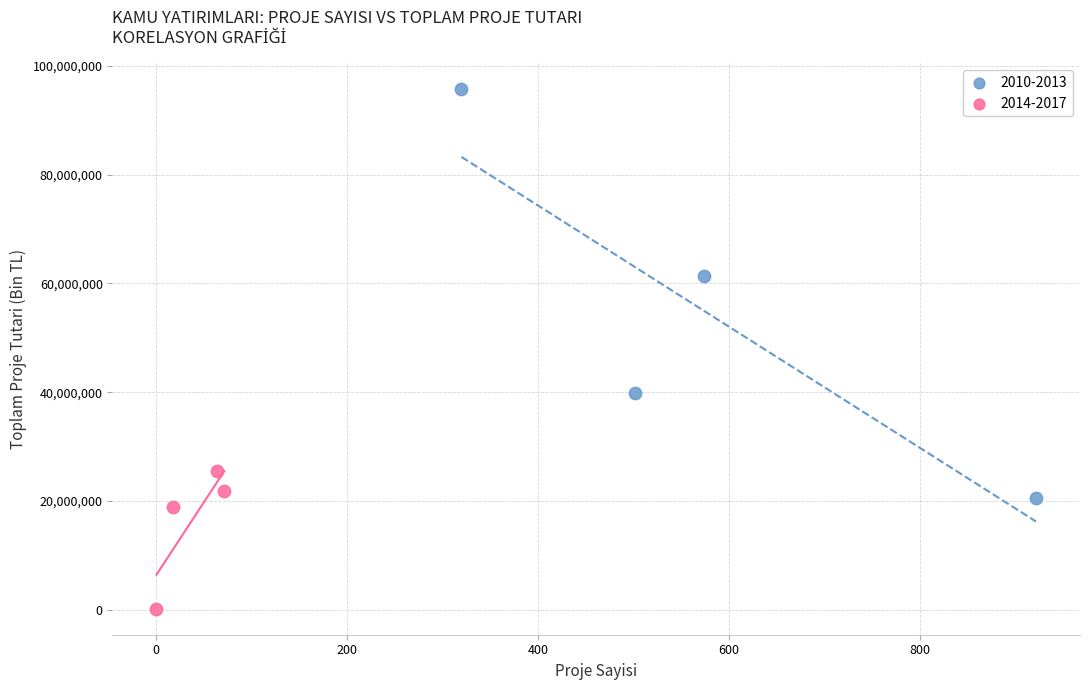

Which series contains the lowest Y value?

2014-2017